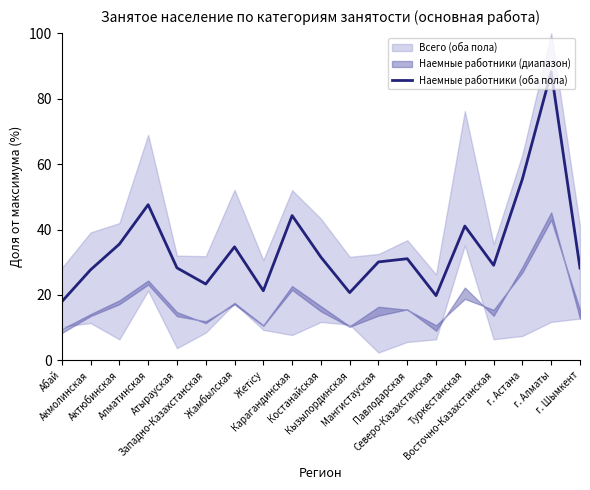

How many data points are less than 30?

9